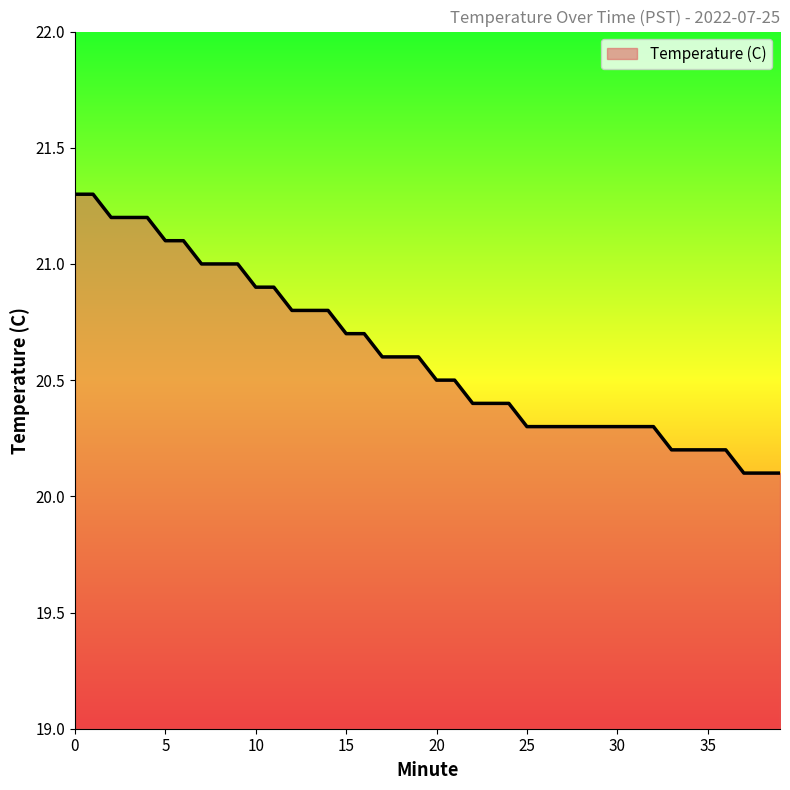

Reading right to left, what are all the values shown in this chart?

20.1	20.1	20.1	20.2	20.2	20.2	20.2	20.3	20.3	20.3	20.3	20.3	20.3	20.3	20.3	20.4	20.4	20.4	20.5	20.5	20.6	20.6	20.6	20.7	20.7	20.8	20.8	20.8	20.9	20.9	21.0	21.0	21.0	21.1	21.1	21.2	21.2	21.2	21.3	21.3